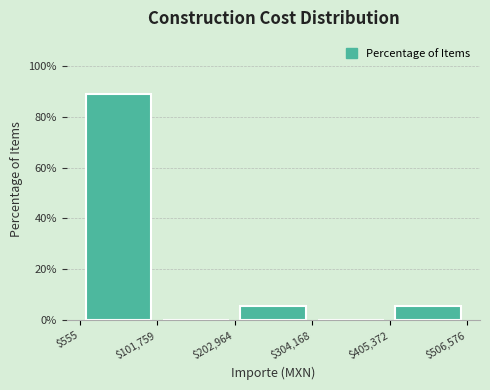

Reading left to right, list every bar in this chart as the range it spans on the x-axis followed by its height. The values are not printed on the chart, so give them approximately, as read against the axis.

$555 to $101,759: 88
$101,759 to $202,964: 0
$202,964 to $304,168: 6
$304,168 to $405,372: 0
$405,372 to $506,576: 6